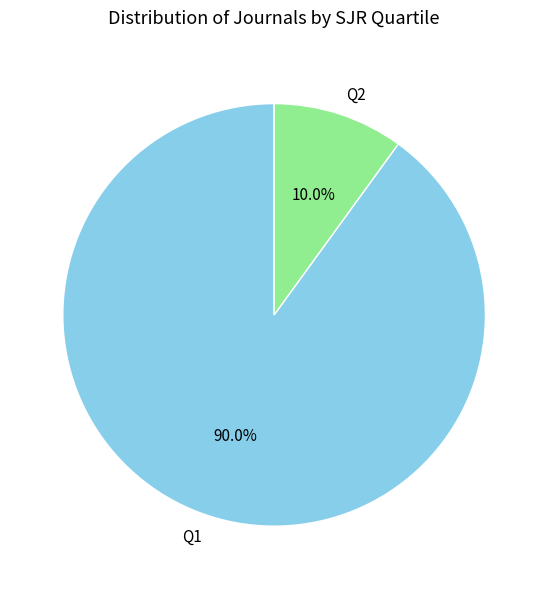

To the nearest percent, what portion does Q2 represent?

10%